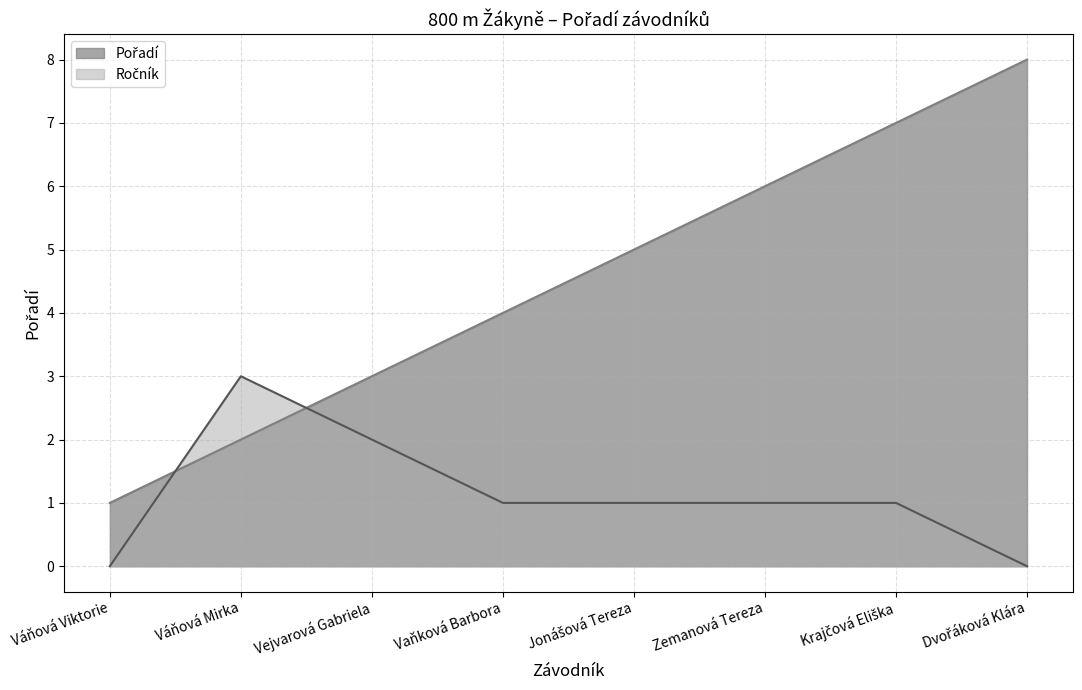

What is the change in value from Váňová Viktorie to Vaňková Barbora?

+3